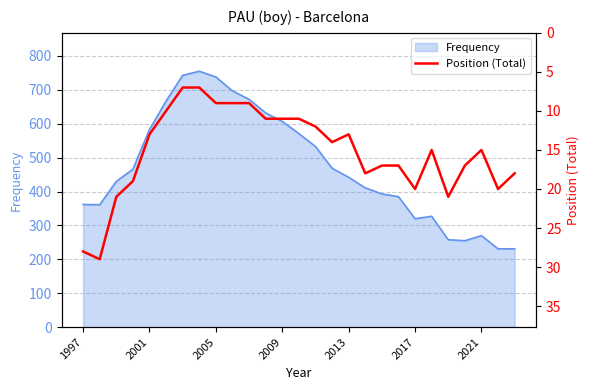

How many data points are less than 15?

13